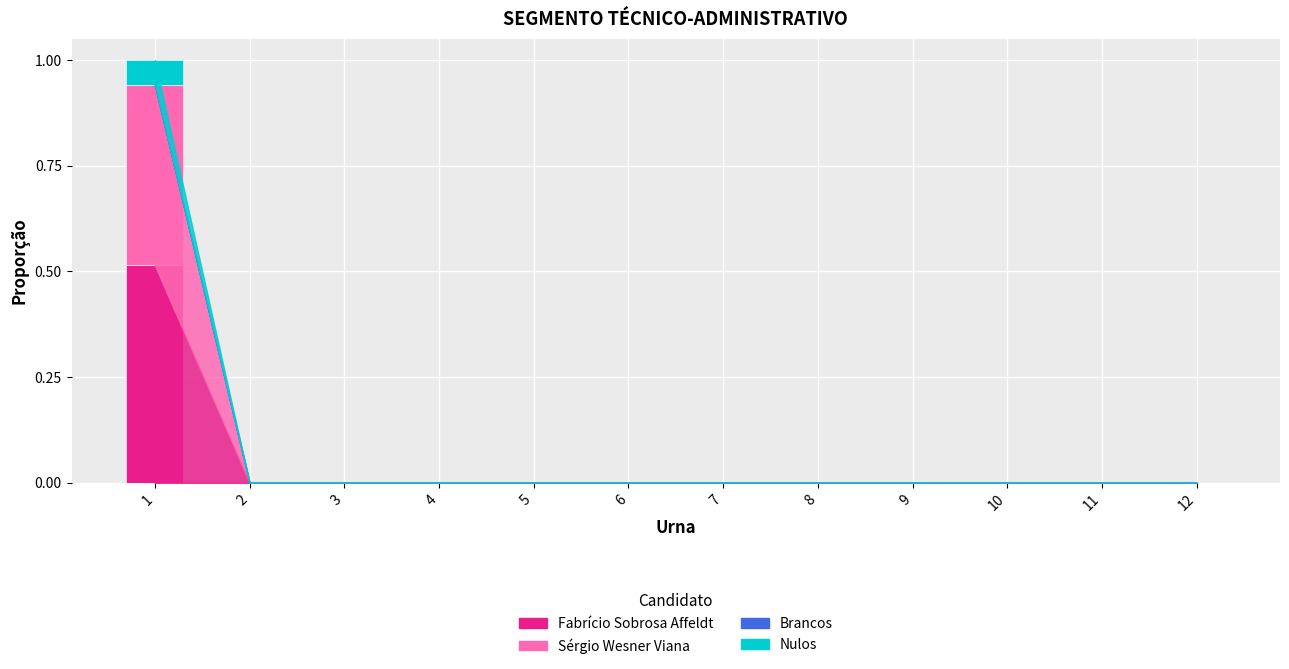

How many categories are shown in the chart?

12